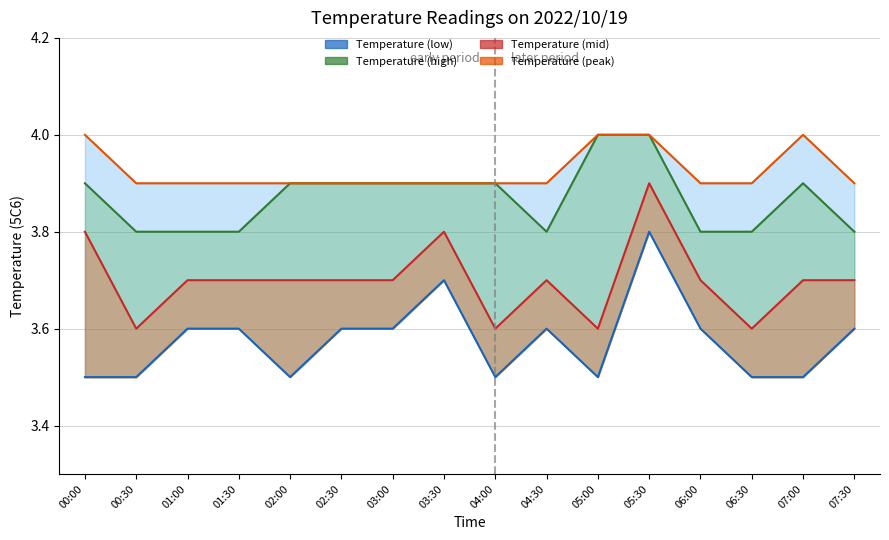

What is the value of the Peak line point at the 8th from the left?

3.9